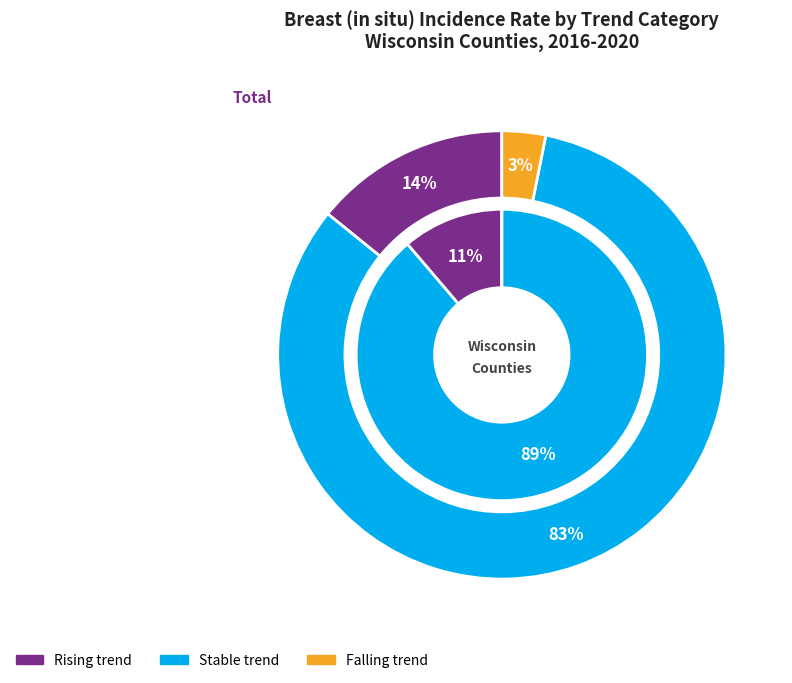

The stable slice represents 82% of the pie. True or false?

False